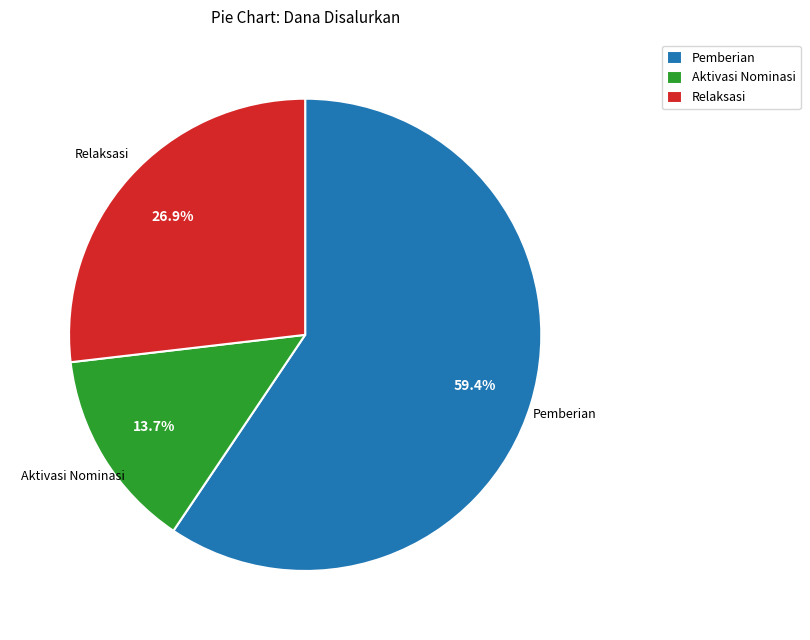

Does any single category account for the majority?

Yes